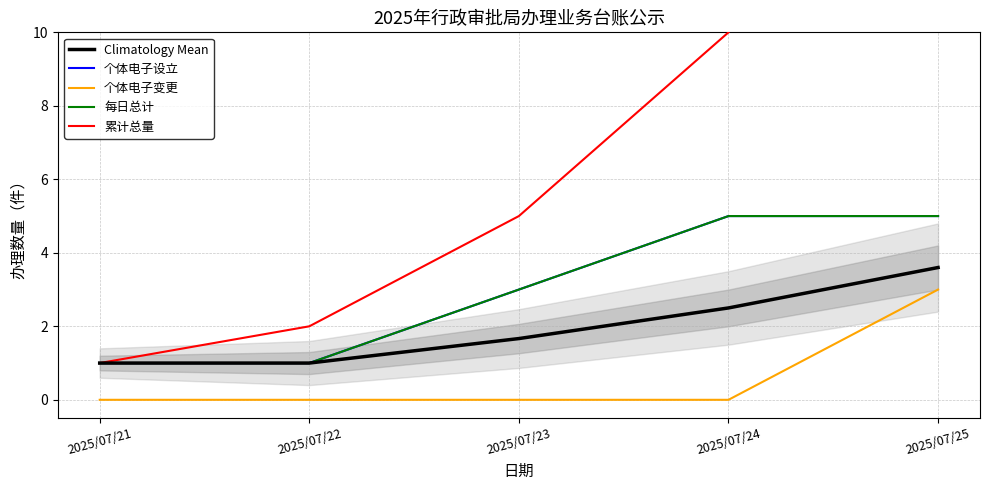

What is the sum of the 个体电子设立 values at 2025/07/24 and 2025/07/22?

6.0